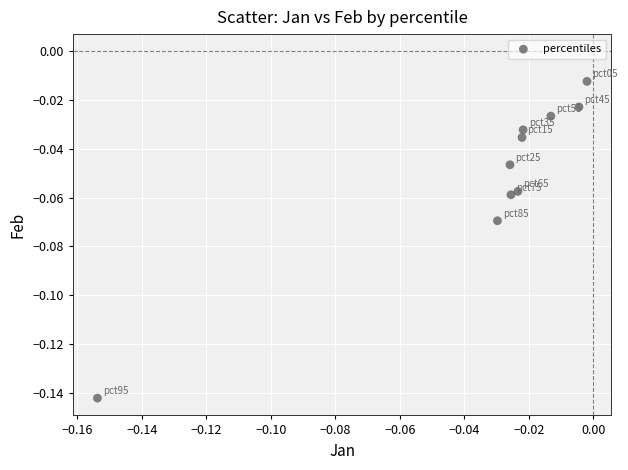

How many points are shown in the scatter plot?

10